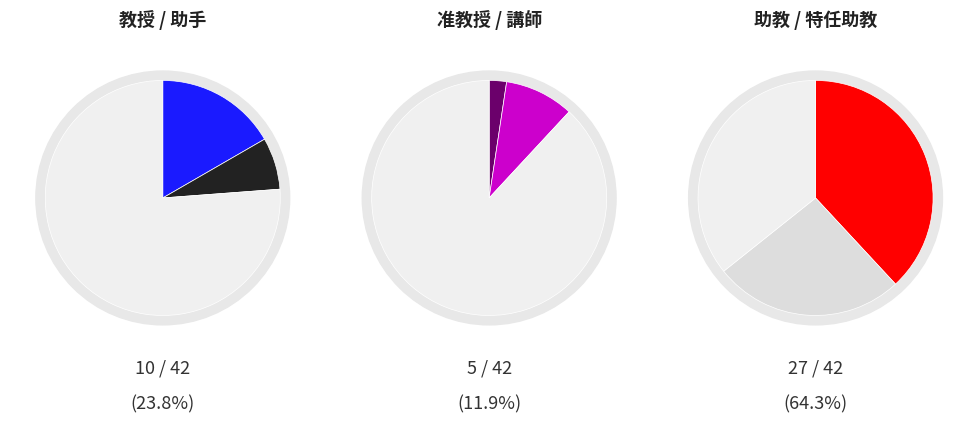

How many slices are in this pie chart?

6